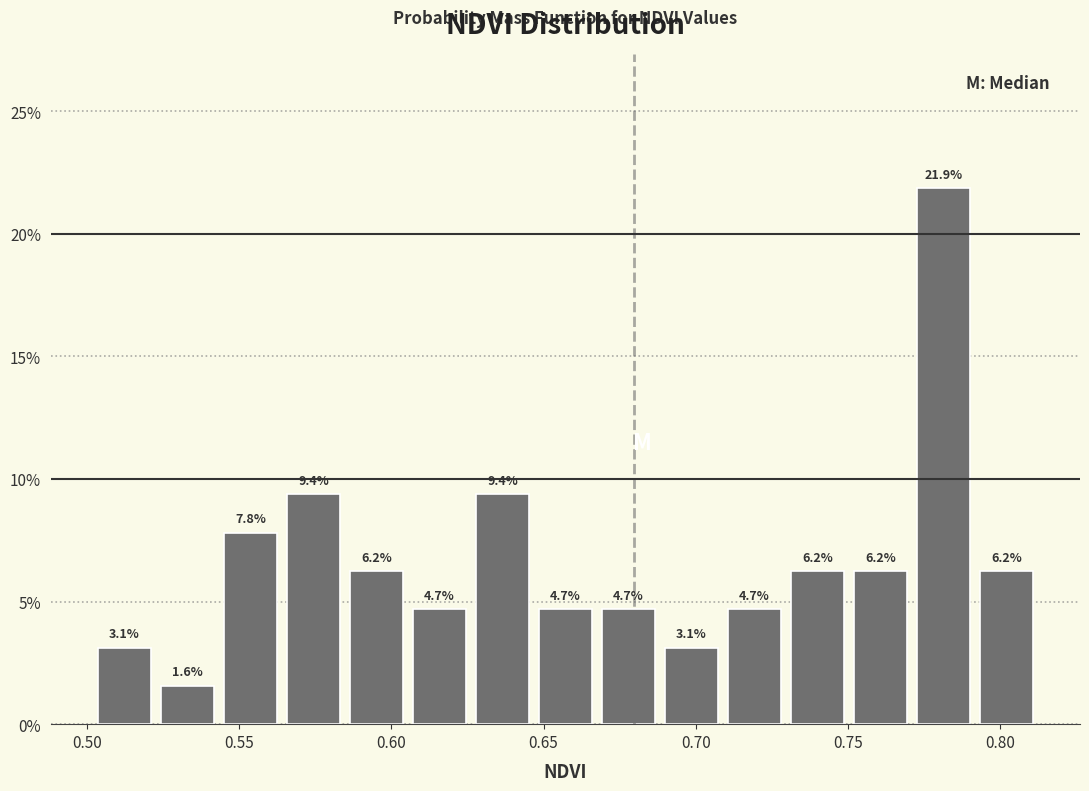

Reading left to right, list every bar in this chart as the range it spans on the x-axis followed by its height. The bar edges are not printed on the chart, so give them approximately, as read against the axis.

0.500 to 0.525: 3.1
0.525 to 0.545: 1.6
0.545 to 0.565: 7.8
0.565 to 0.585: 9.4
0.585 to 0.605: 6.2
0.605 to 0.625: 4.7
0.625 to 0.645: 9.4
0.645 to 0.670: 4.7
0.670 to 0.690: 4.7
0.690 to 0.710: 3.1
0.710 to 0.730: 4.7
0.730 to 0.750: 6.2
0.750 to 0.770: 6.2
0.770 to 0.790: 21.9
0.790 to 0.810: 6.2